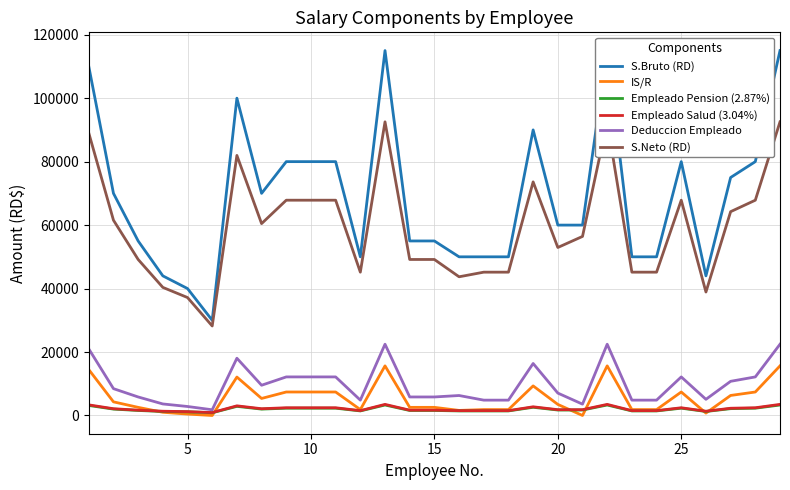

How many categories are shown in the chart?

29